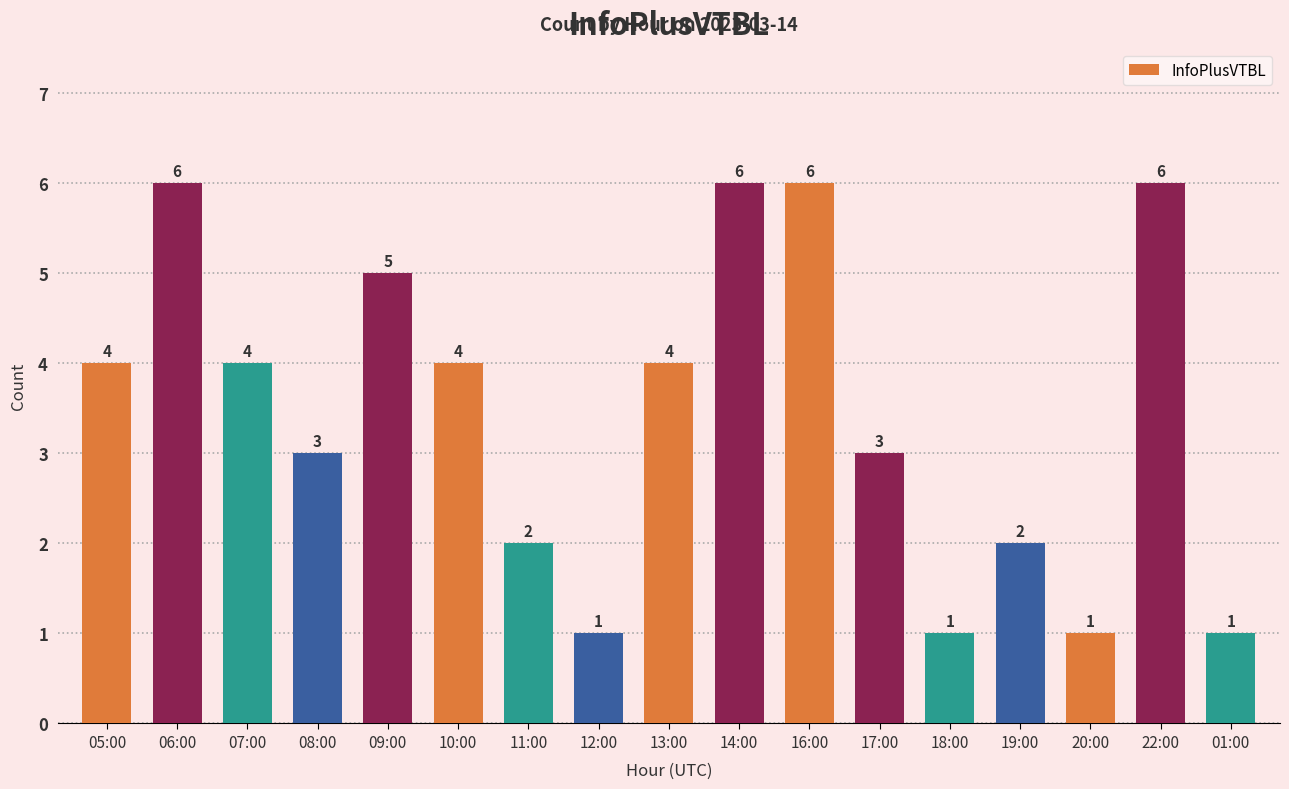

What is the average value?

3